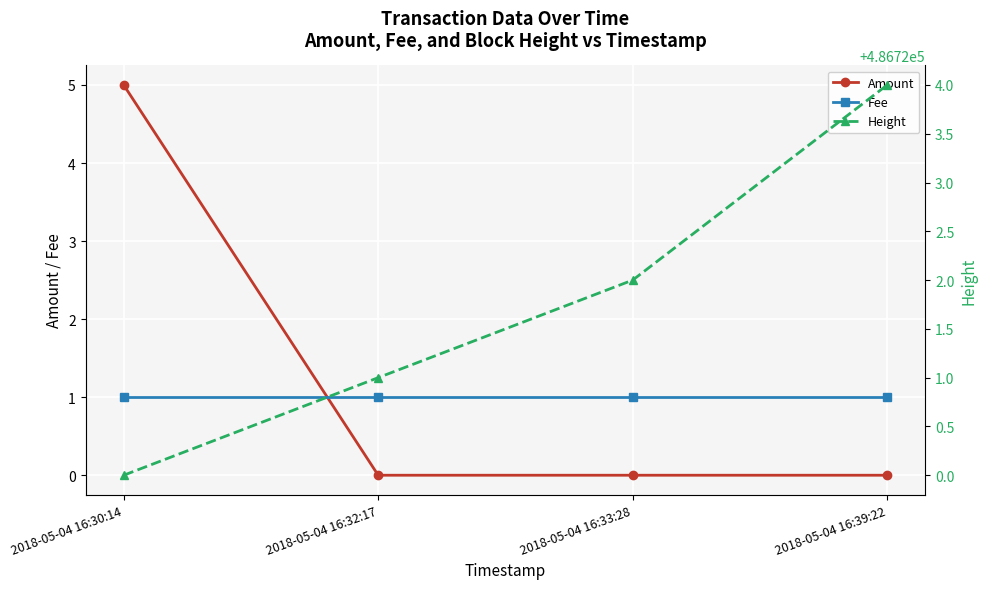

What is the difference between the maximum and minimum values in the Amount series?

5